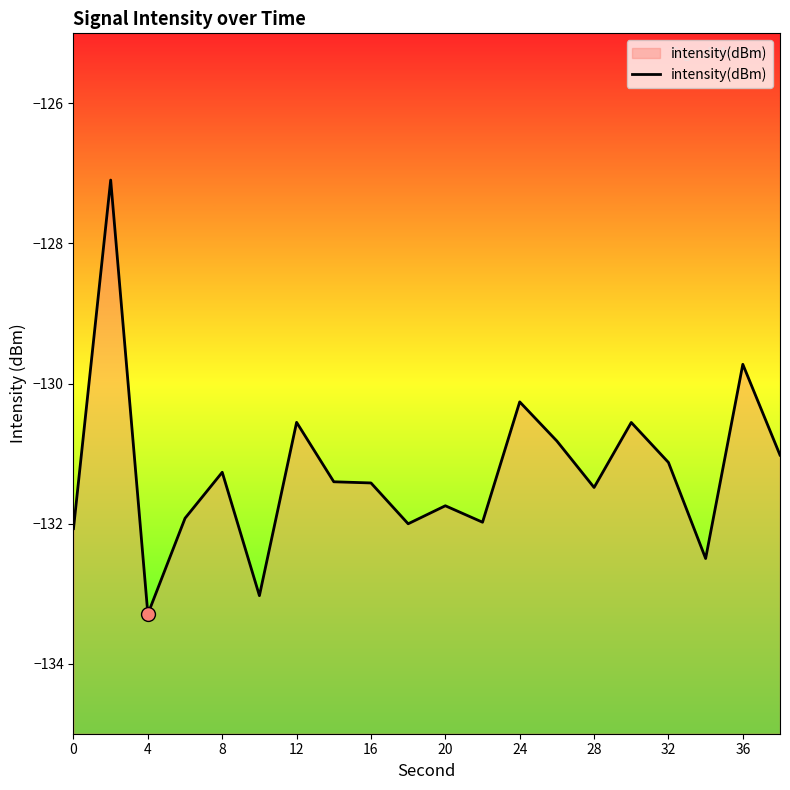

What is the maximum value shown in the chart?

-127.1